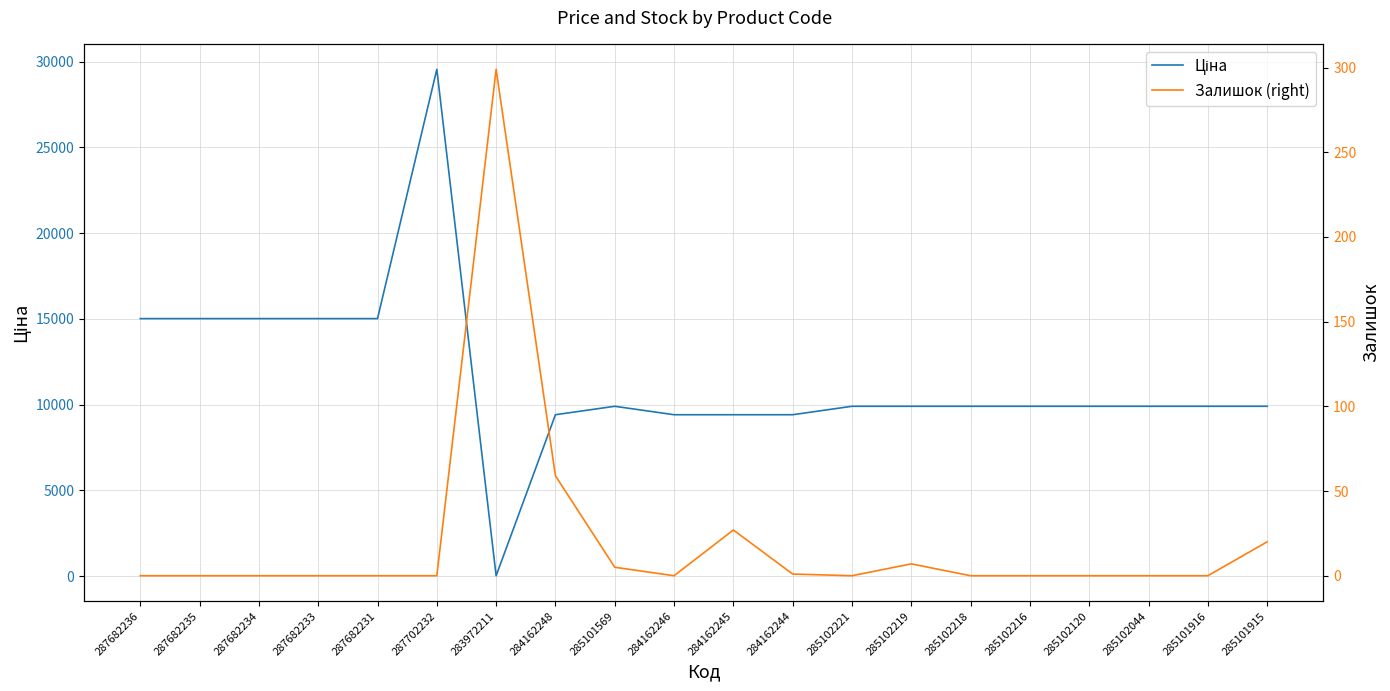

Reading right to left, what are all the values shown in this chart?

Ціна: 9908.5	9908.5	9908.5	9908.5	9908.5	9908.5	9908.5	9908.5	9416.9	9416.9	9416.9	9908.5	9416.9	32.0	29548.9	15019.2	15019.2	15019.2	15019.2	15019.2
Залишок (right): 20.0	0.0	0.0	0.0	0.0	0.0	7.0	0.0	1.0	27.0	0.0	5.0	59.0	299.0	0.0	0.0	0.0	0.0	0.0	0.0